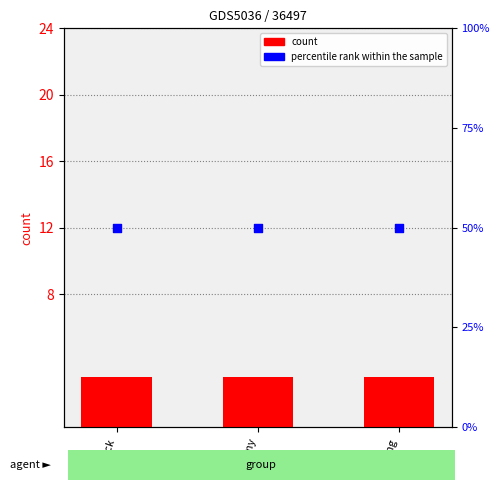

Which series has the largest Y range (max minus min)?

count